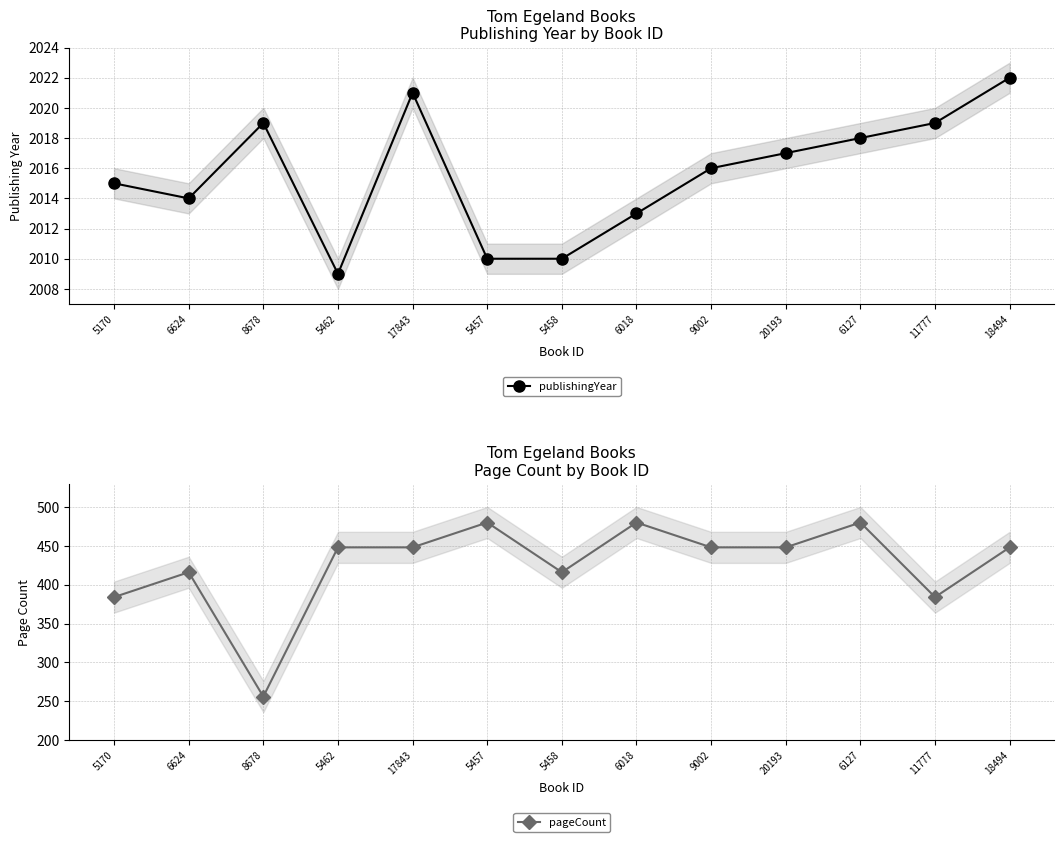

How many pageCount values are between 416 and 448?

7